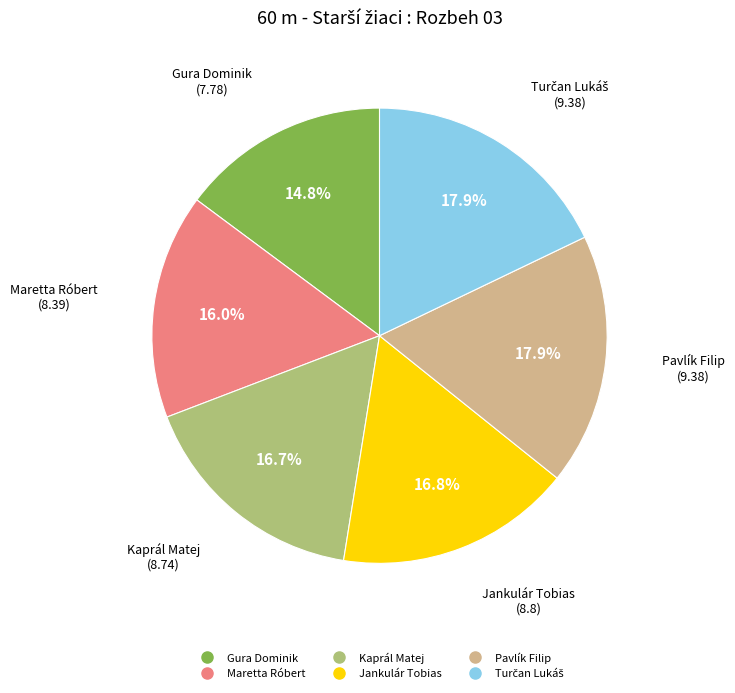

Between Gura Dominik and Kaprál Matej, which is larger?

Kaprál Matej